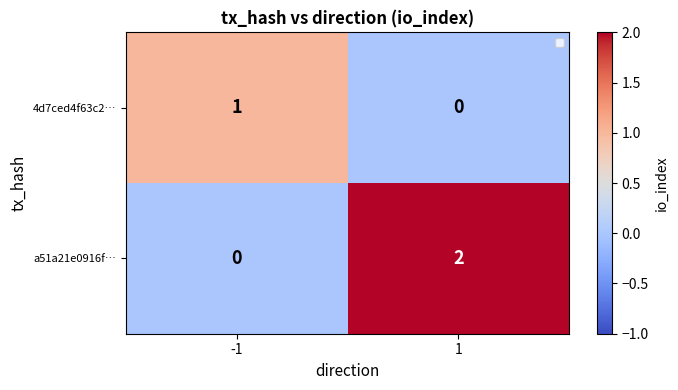

Is it true that a51a21e0916f… equals -1 at -1?

False